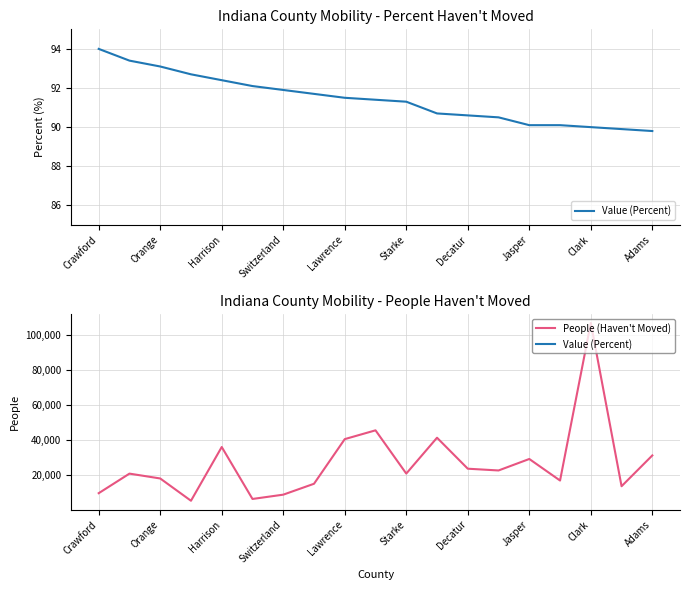

How many data points does each series have?

19